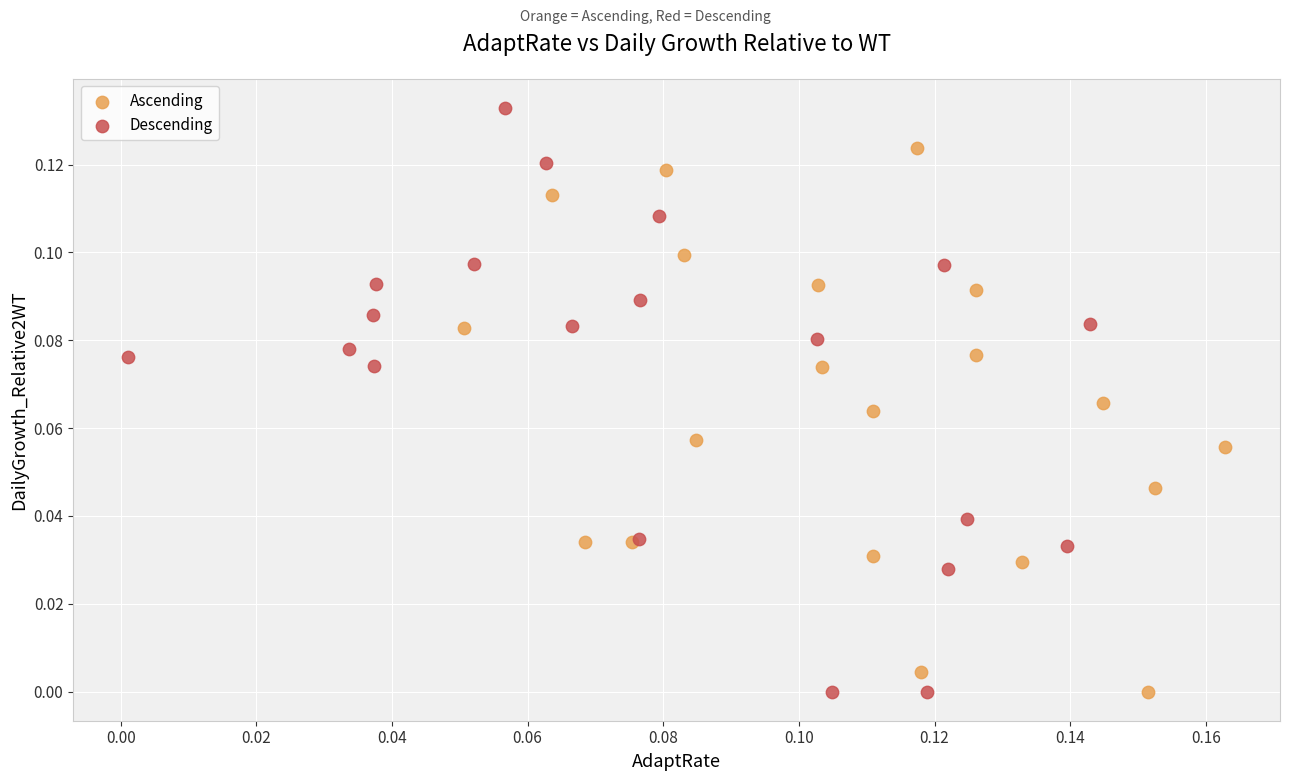

Which series has the largest Y range (max minus min)?

Descending